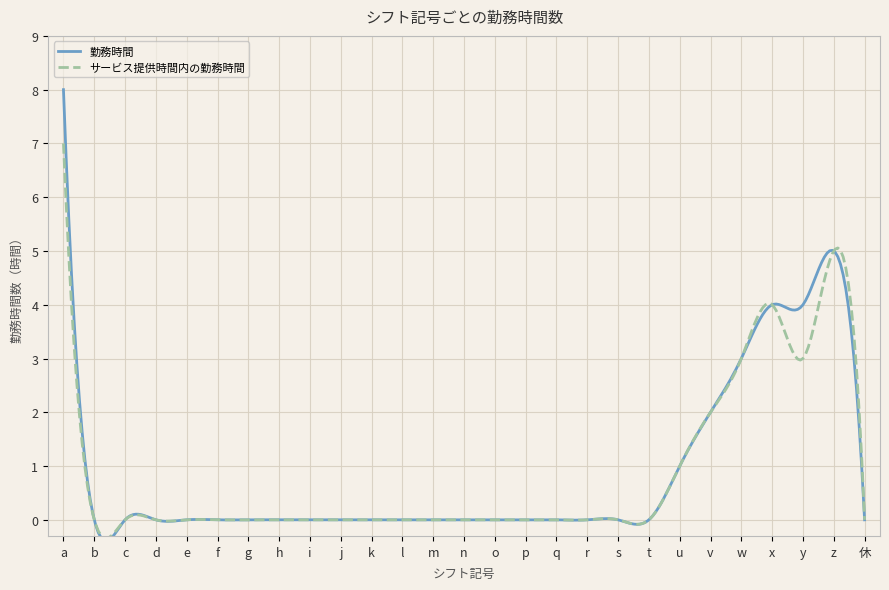

What are all the series names shown in the legend?

勤務時間, サービス提供時間内の勤務時間